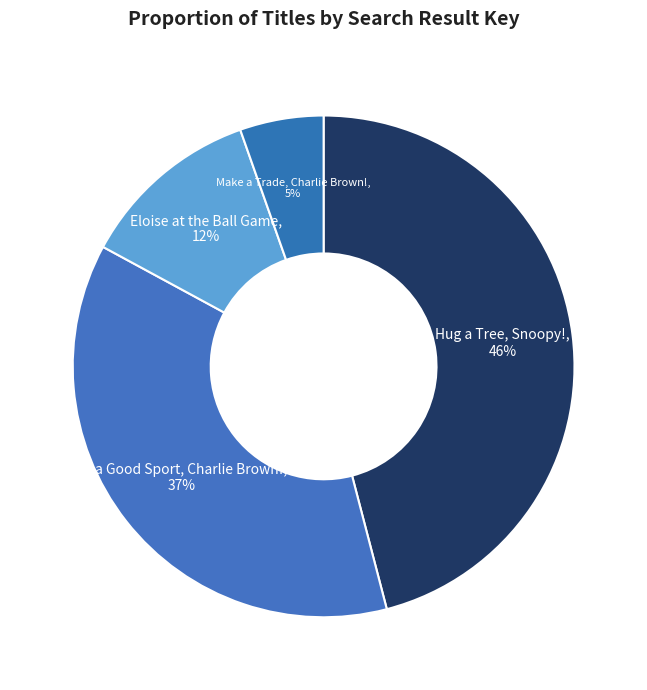

To the nearest percent, what is the average slice percentage?

25%